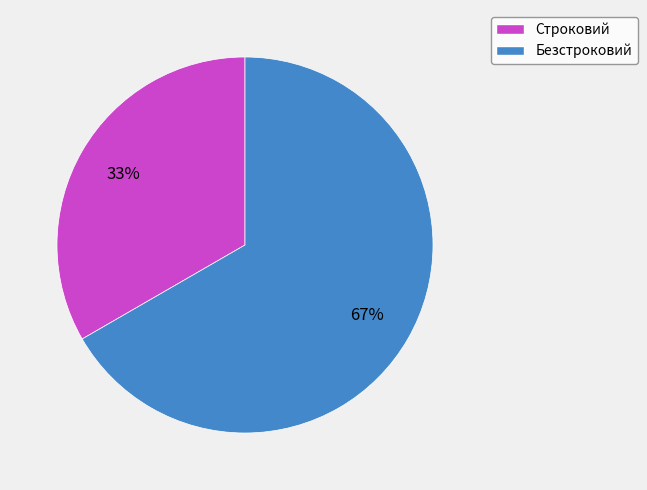

What is the smallest slice in the pie chart?

Строковий